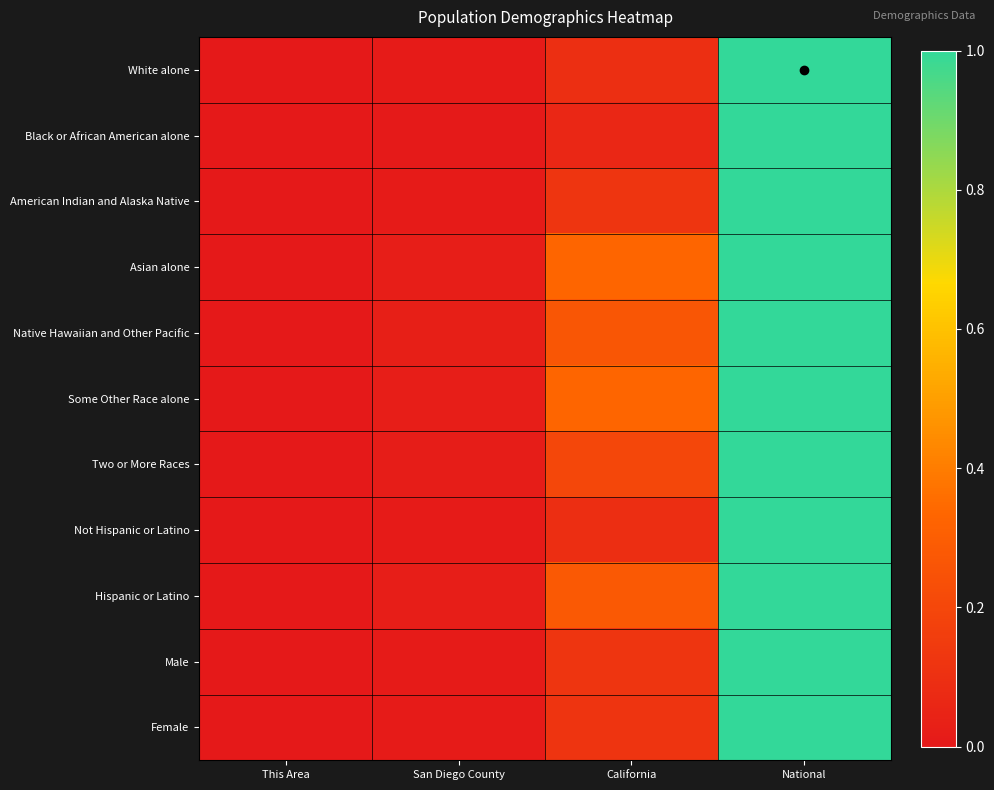

At which category is the sum across all series the highest?

National